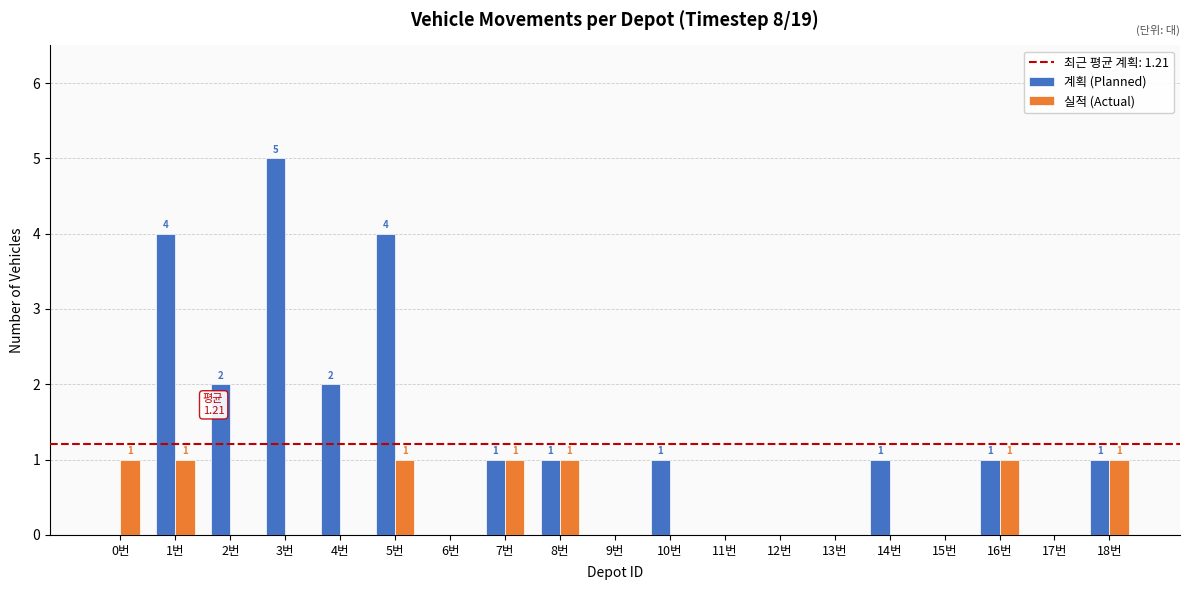

Which series has the largest total across all categories?

계획 (Planned)